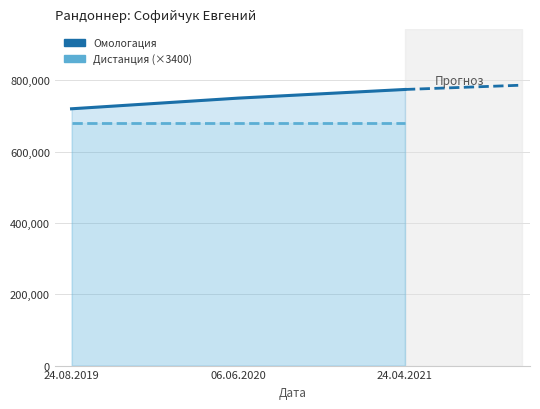

Count the number of categories in the chart.

3